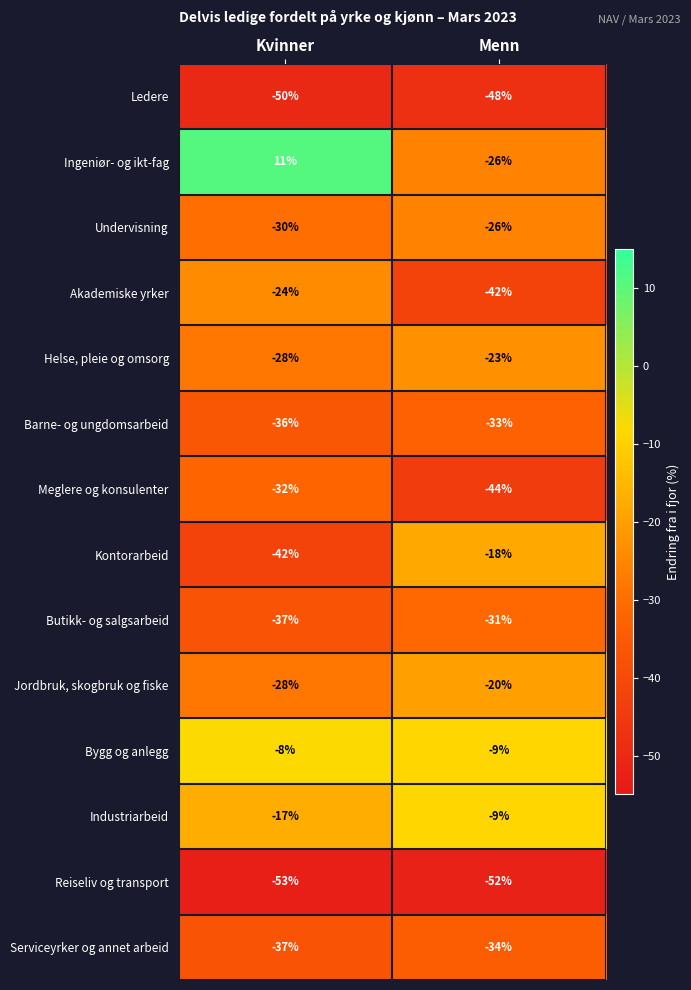

Which series has the widest spread of values?

Ingeniør- og ikt-fag